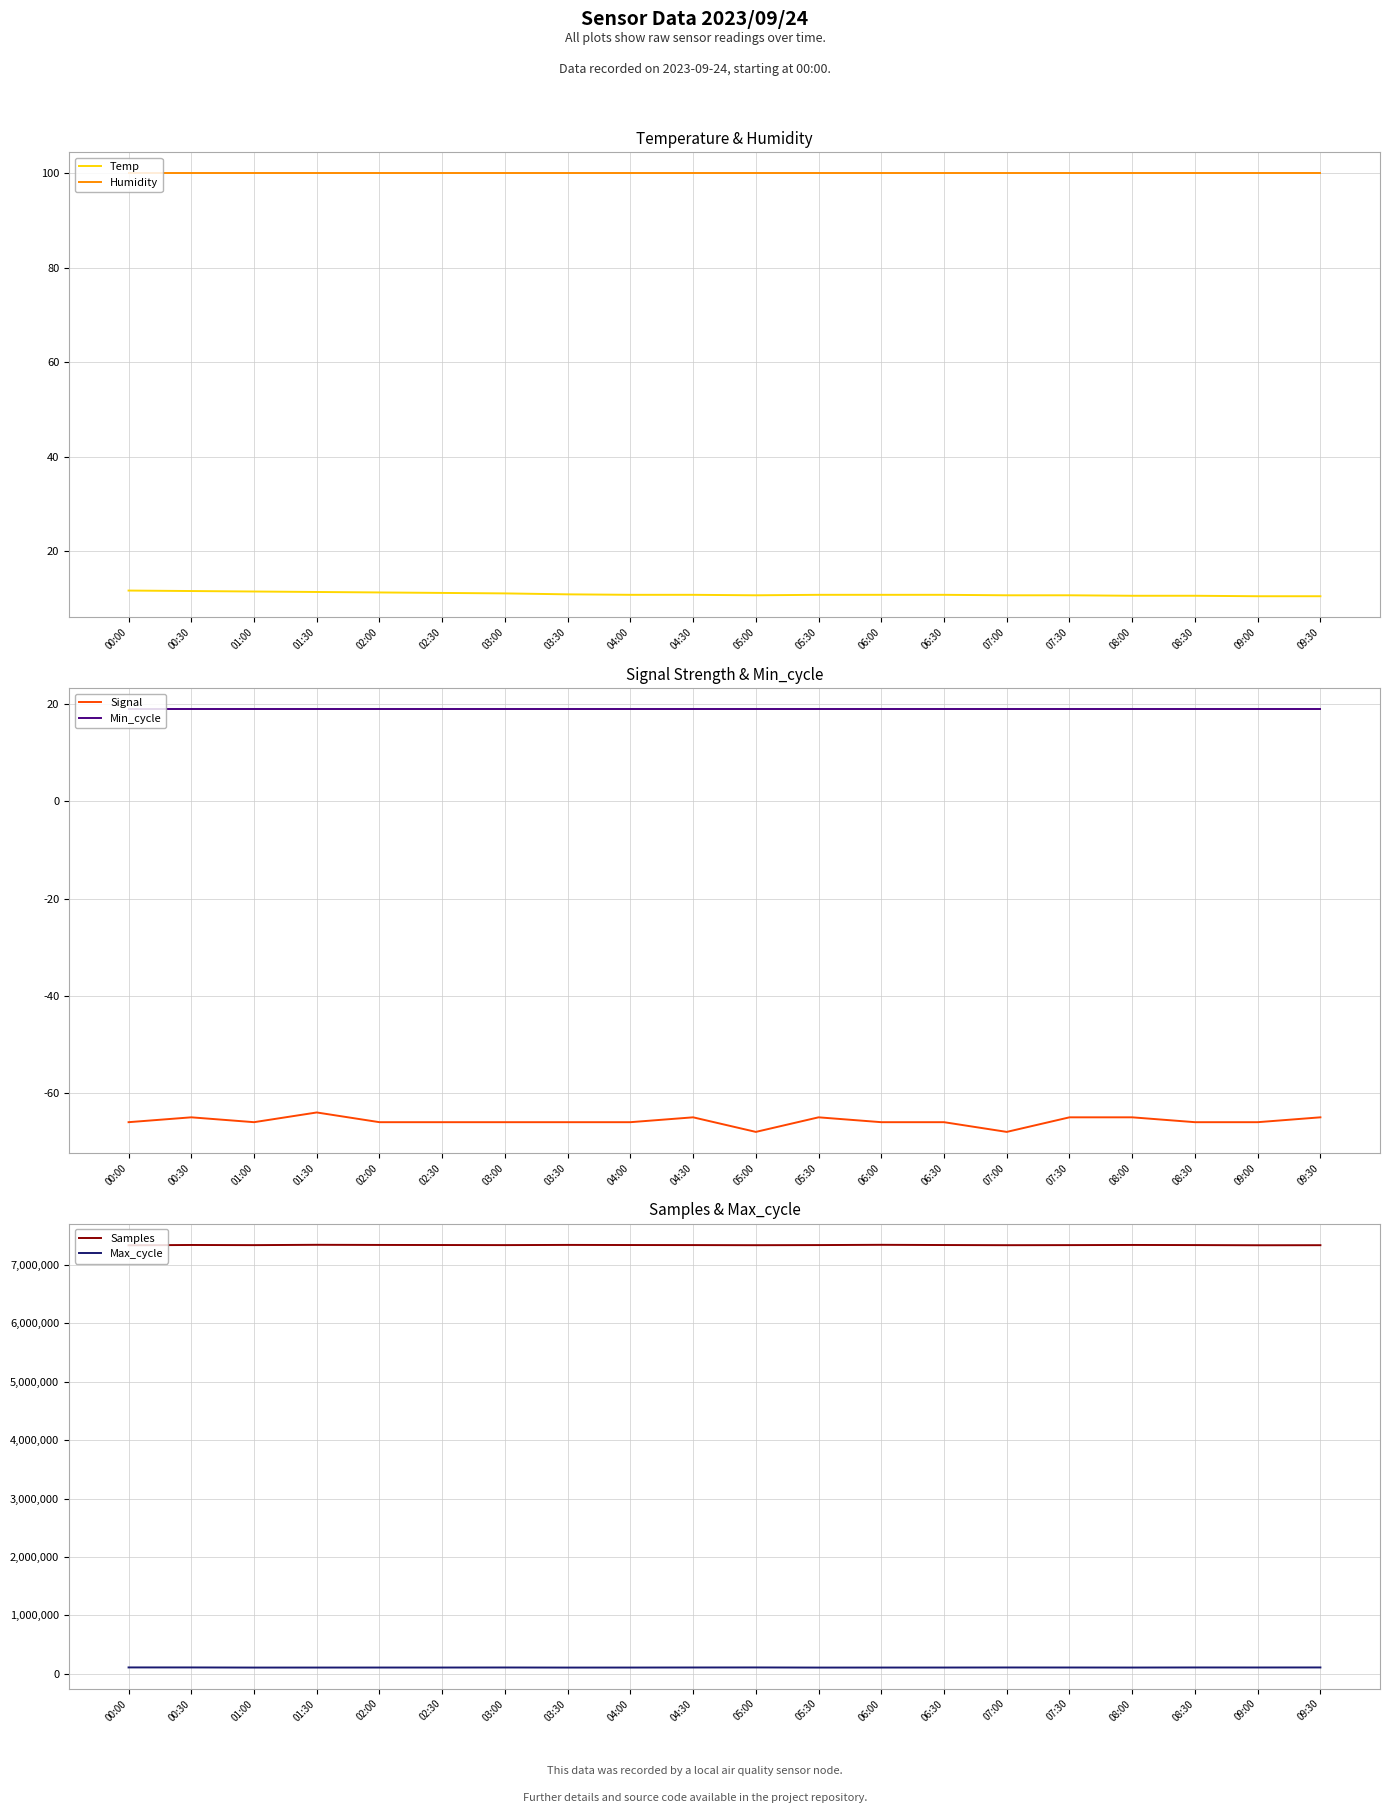

The Min_cycle series shows 8.3 at 09:00. True or false?

False